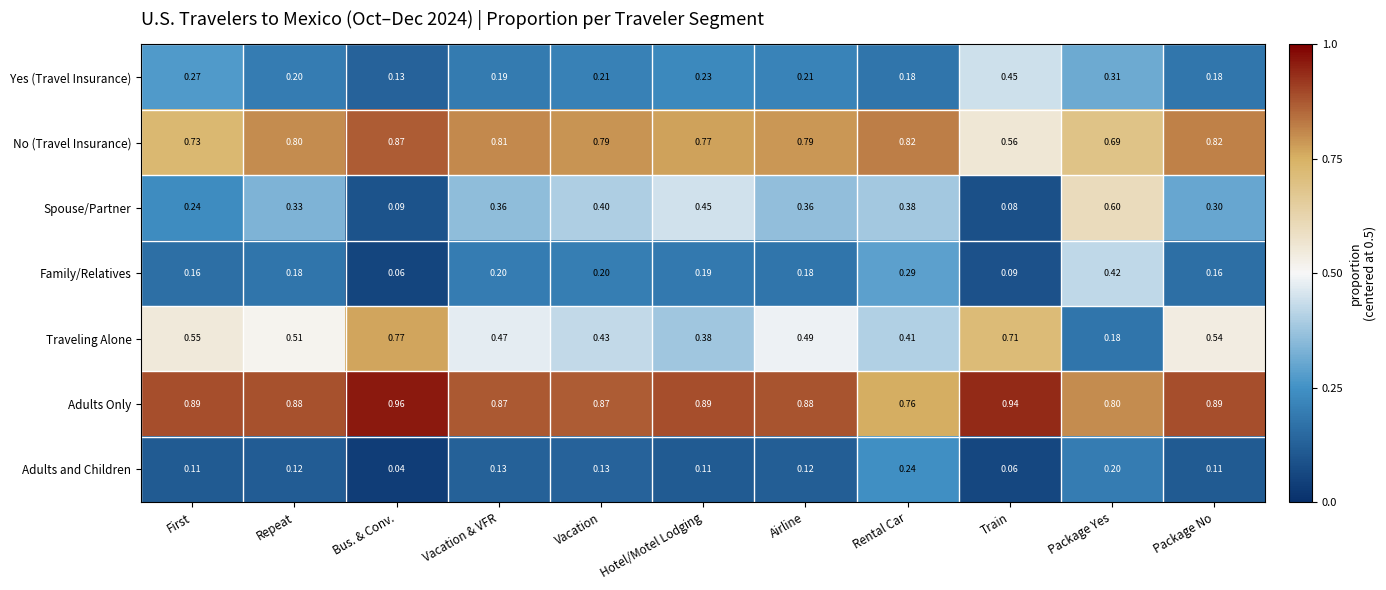

Which category has the highest value in the Family/Relatives series?

Package Yes